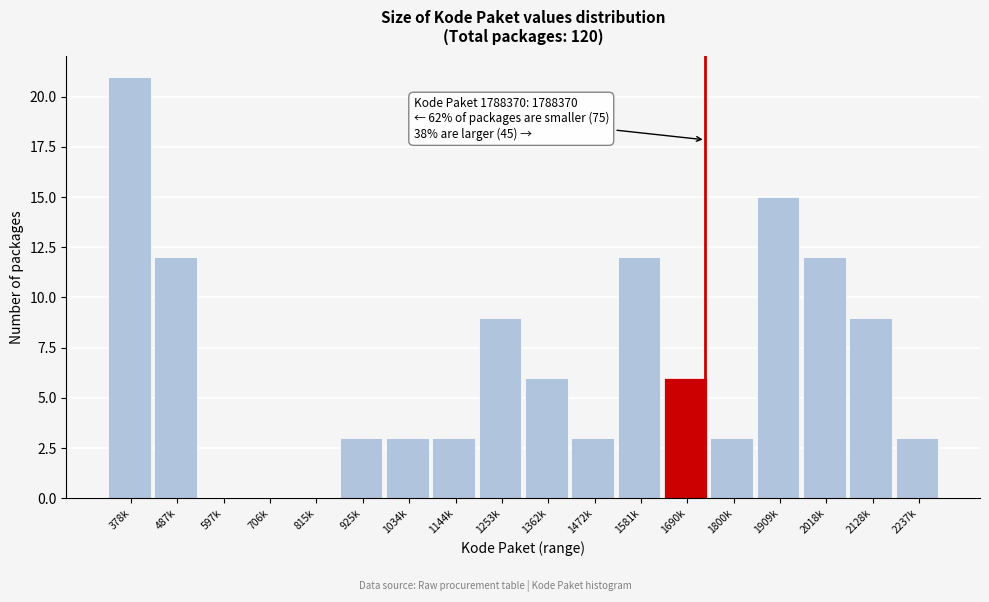

Reading right to left, extract all data points from this chart.

2237k=3	2128k=9	2018k=12	1909k=15	1800k=3	1690k=6	1581k=12	1472k=3	1362k=6	1253k=9	1144k=3	1034k=3	925k=3	815k=0	706k=0	597k=0	487k=12	378k=21